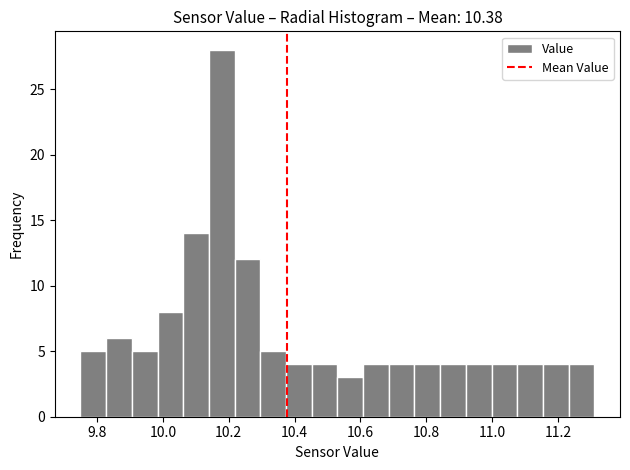

Around what value on the x-axis is the tallest bar? Give the approximate position of its centre, as read against the axis.

10.18